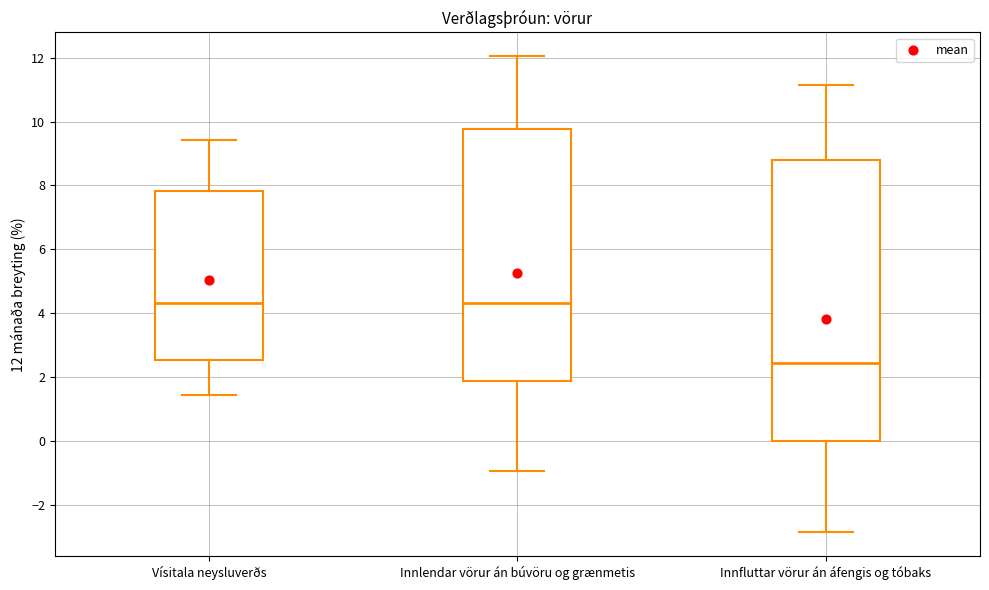

Which box's median line is the lowest?

Innfluttar vörur án áfengis og tóbaks